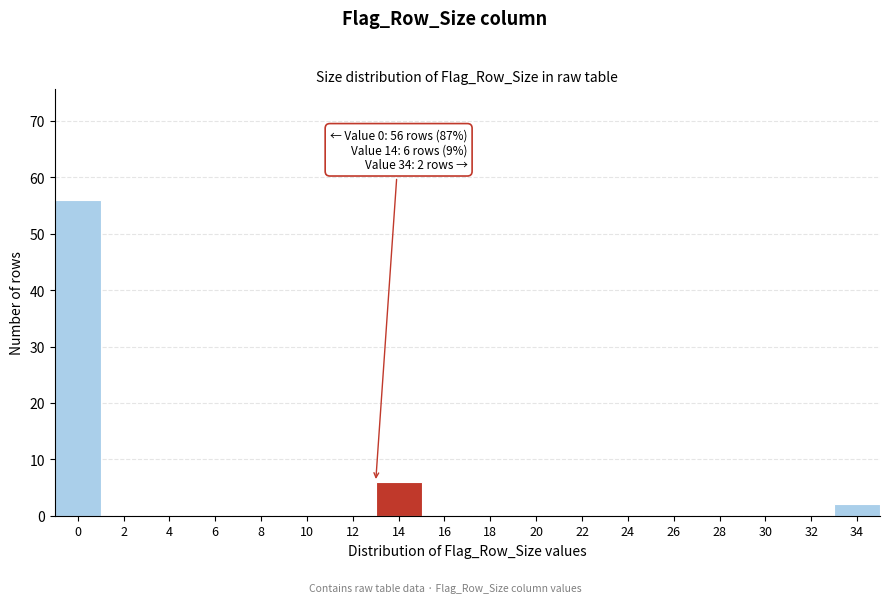

Reading right to left, extract all data points from this chart.

34=2	32=0	30=0	28=0	26=0	24=0	22=0	20=0	18=0	16=0	14=6	12=0	10=0	8=0	6=0	4=0	2=0	0=56